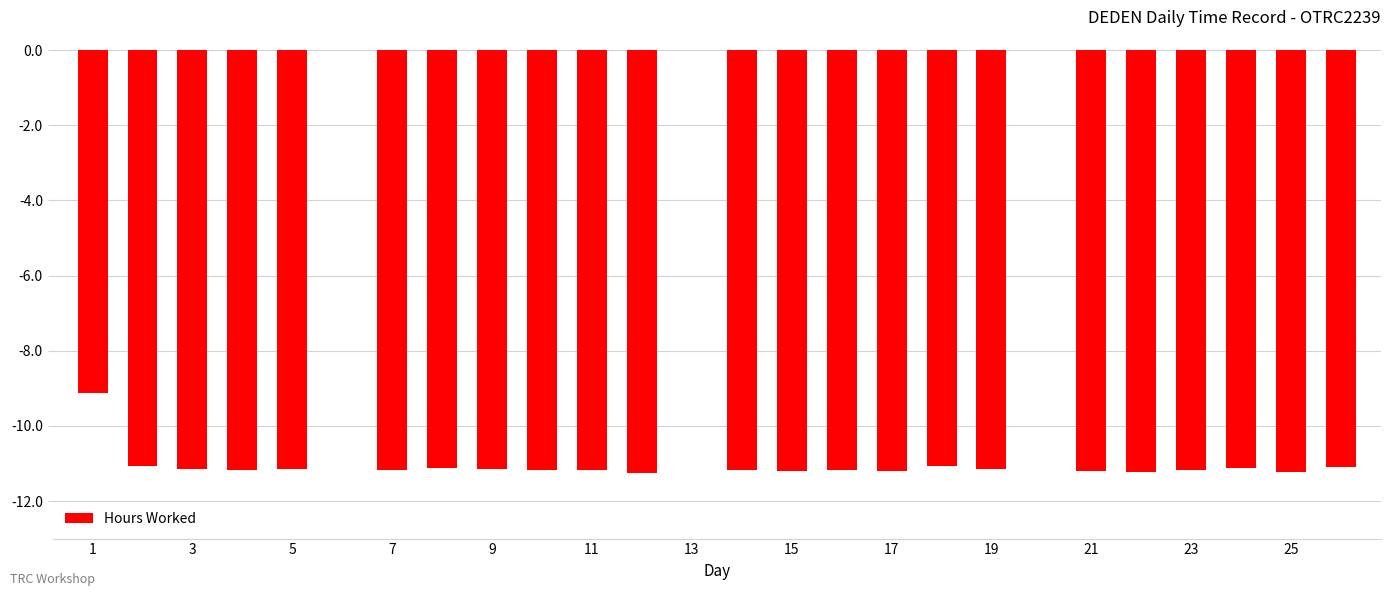

How many distinct data groups are displayed?

1